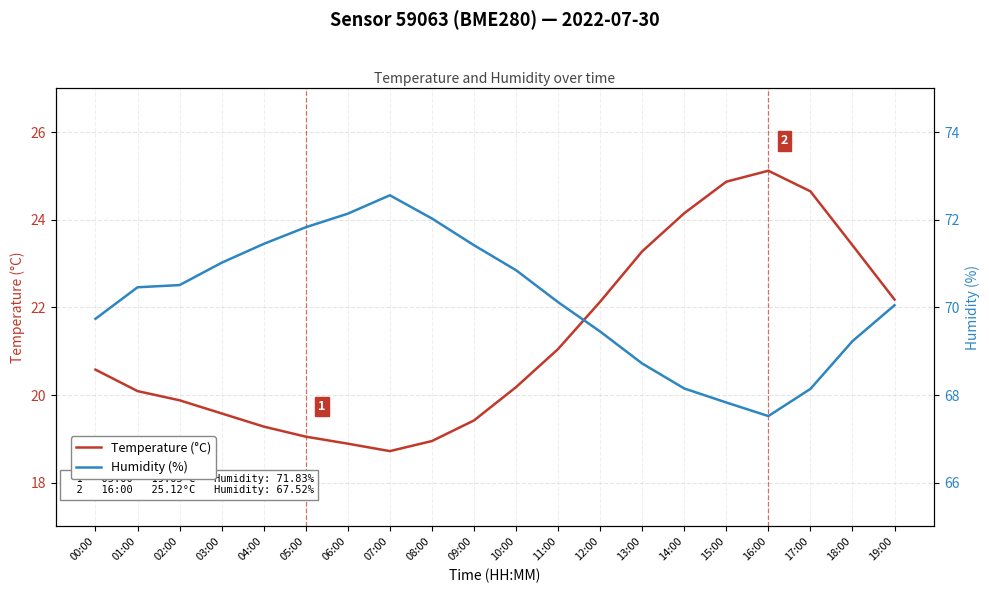

Rank the series by their maximum value, from highest to lowest.

Humidity (%), Temperature (°C)